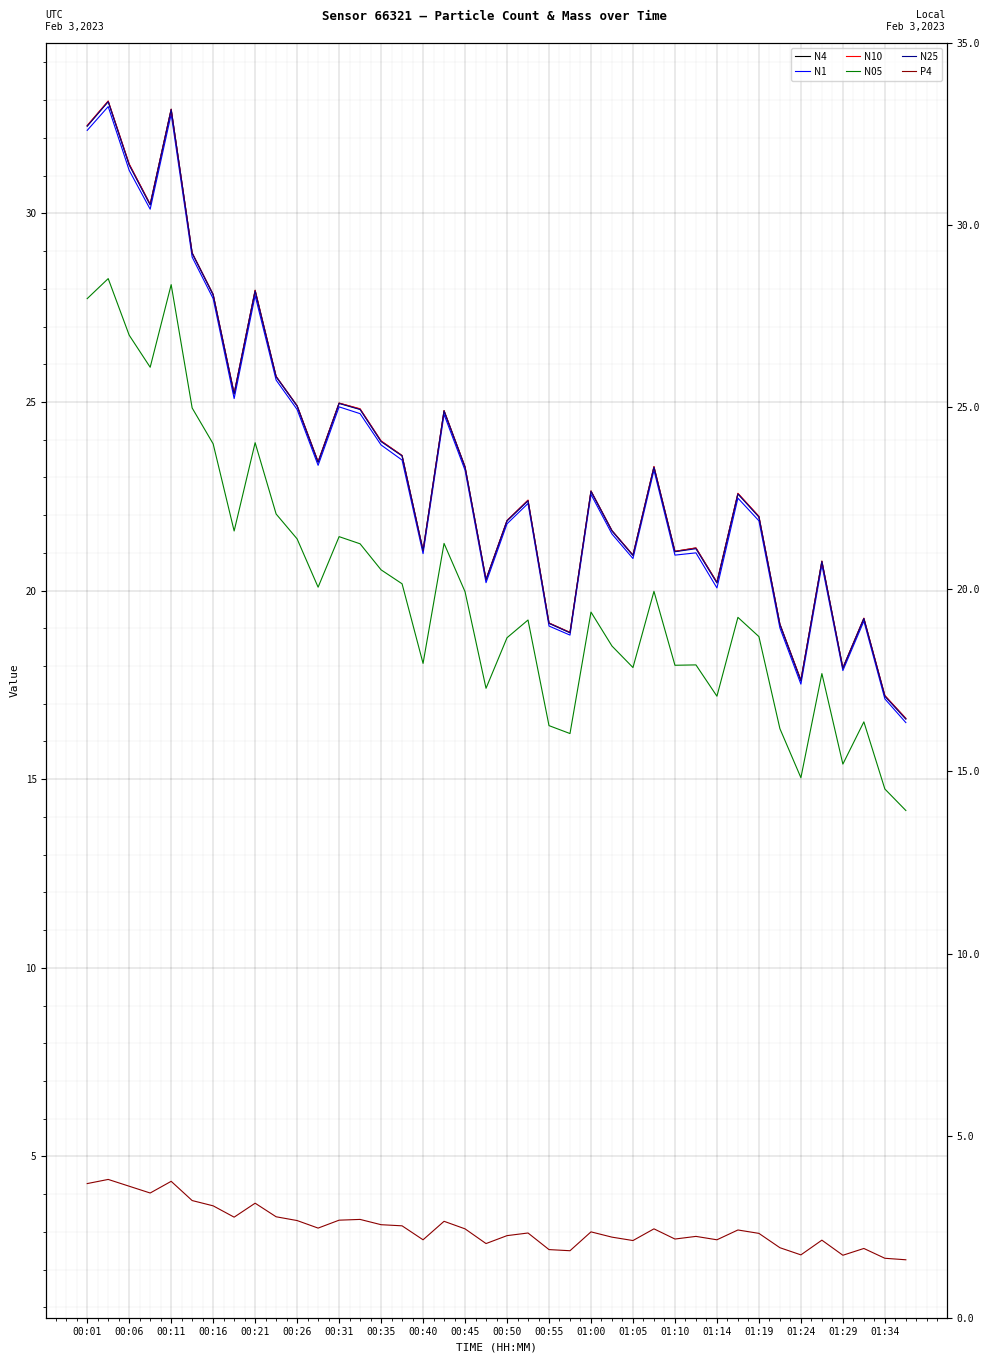

At how many categories does at least one series exceed 3?

40